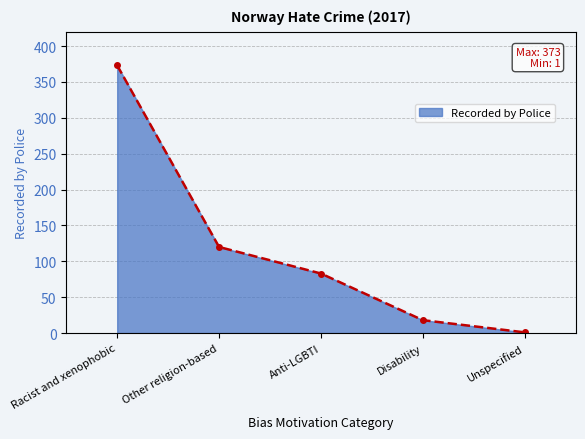

What is the average value?

119